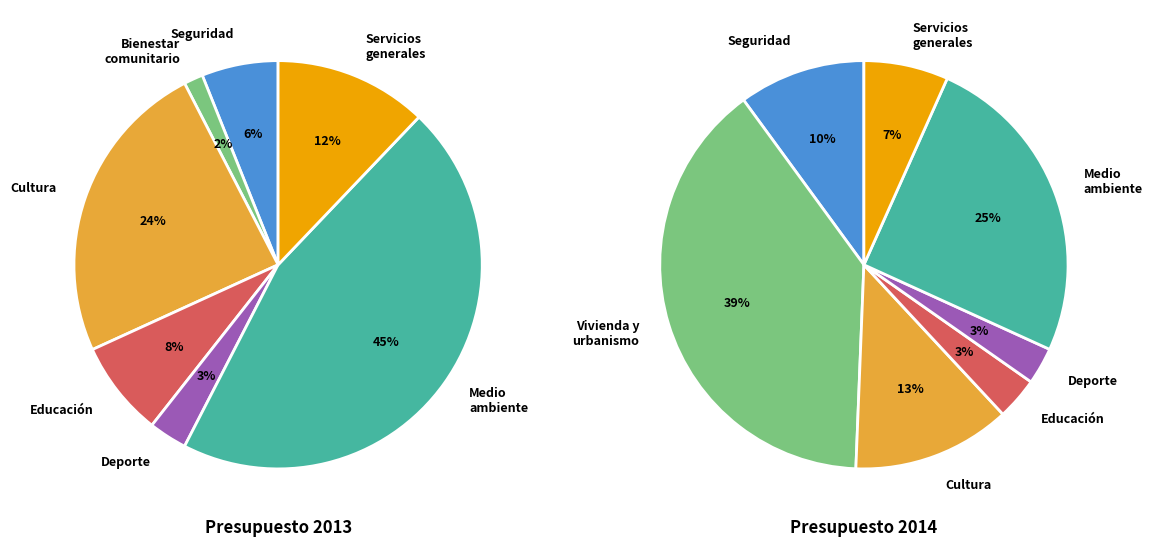

What percentage is the Deporte slice, to the nearest percent?

3%